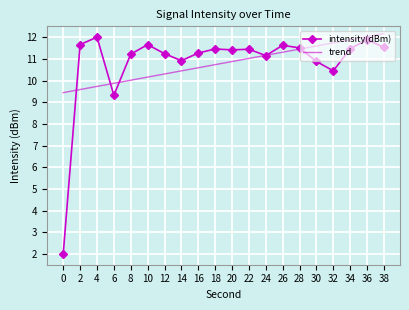

Where is intensity(dBm) nearest to the value 7?

6